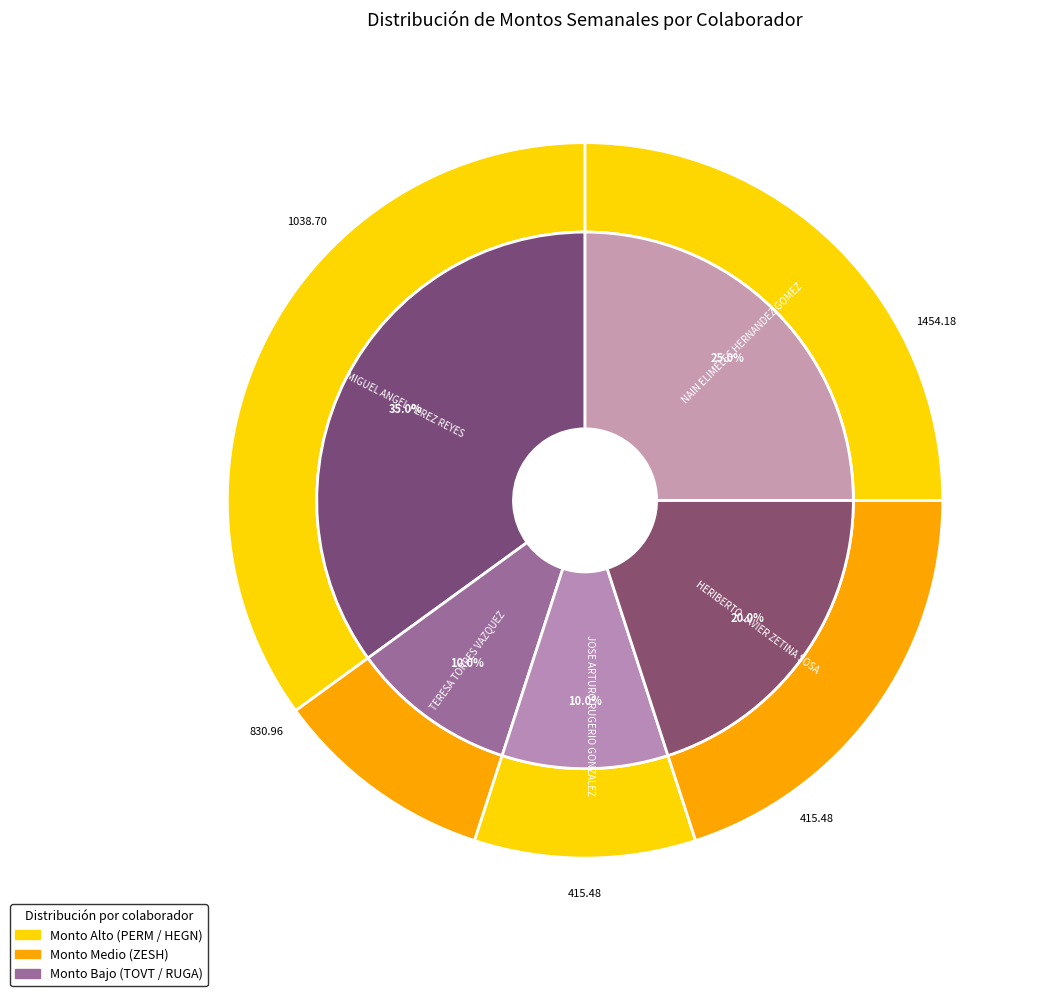

How many segments does this pie chart have?

5